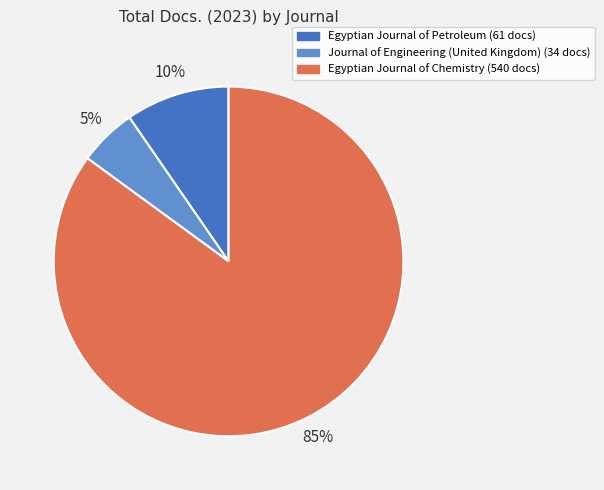

Count the number of slices in the pie.

3